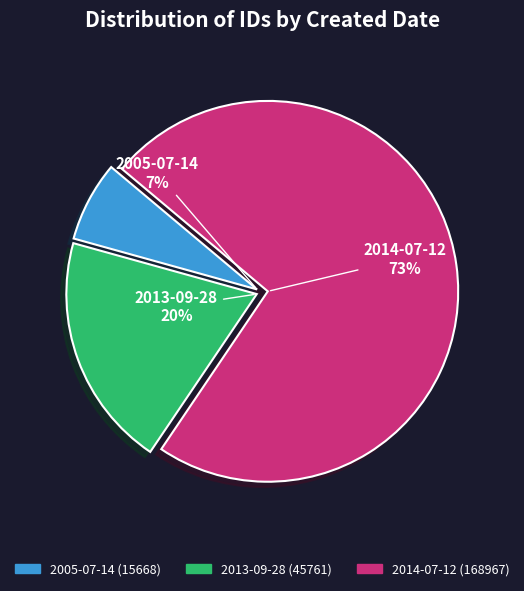

Which slice is the largest?

2014-07-12